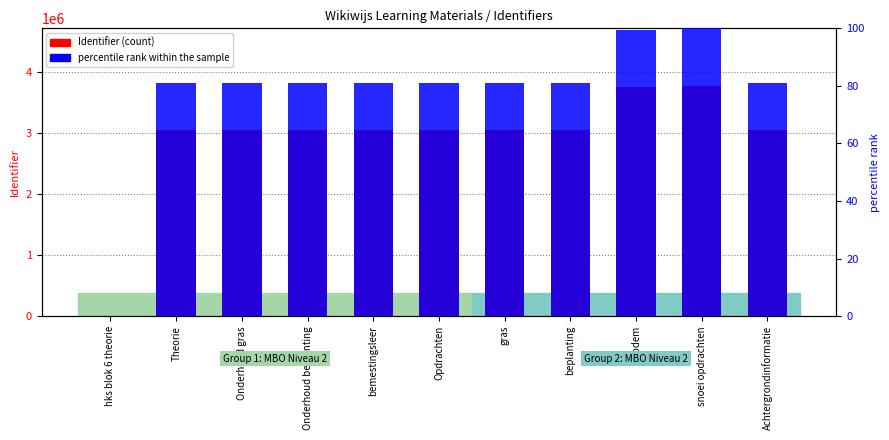

Is the value of percentile rank within the sample at Onderhoud gras greater than the value of Identifier at hks blok 6 theorie?

Yes